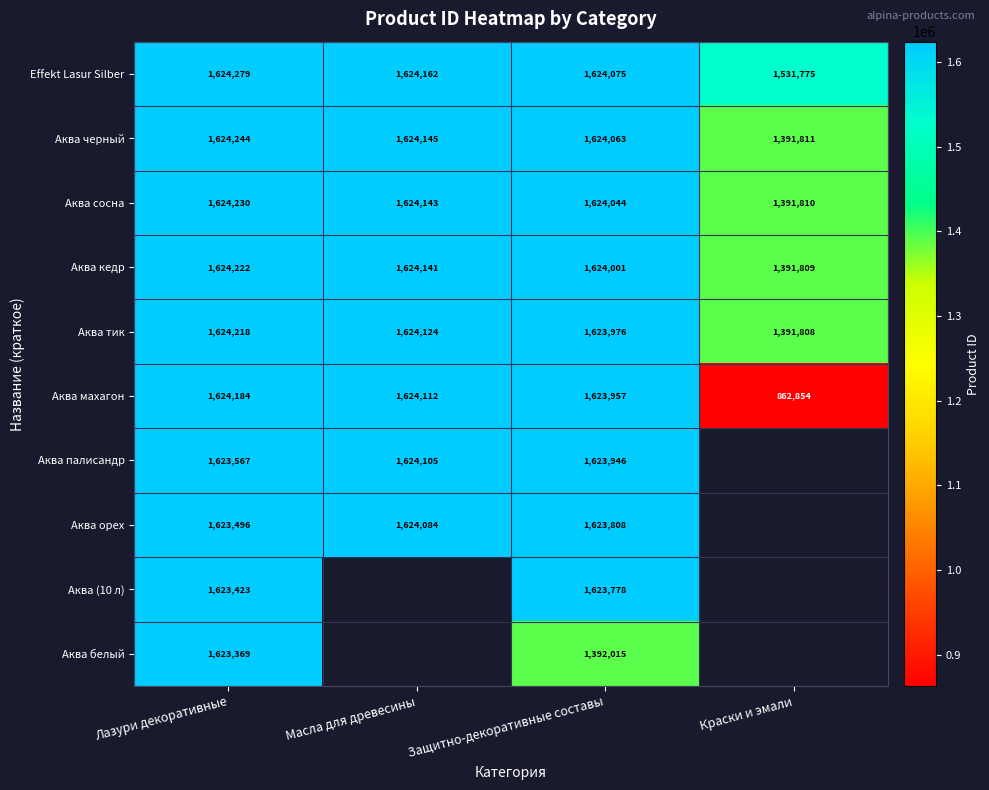

What is the difference between the highest and lowest values at Защитно-декоративные составы?

232060